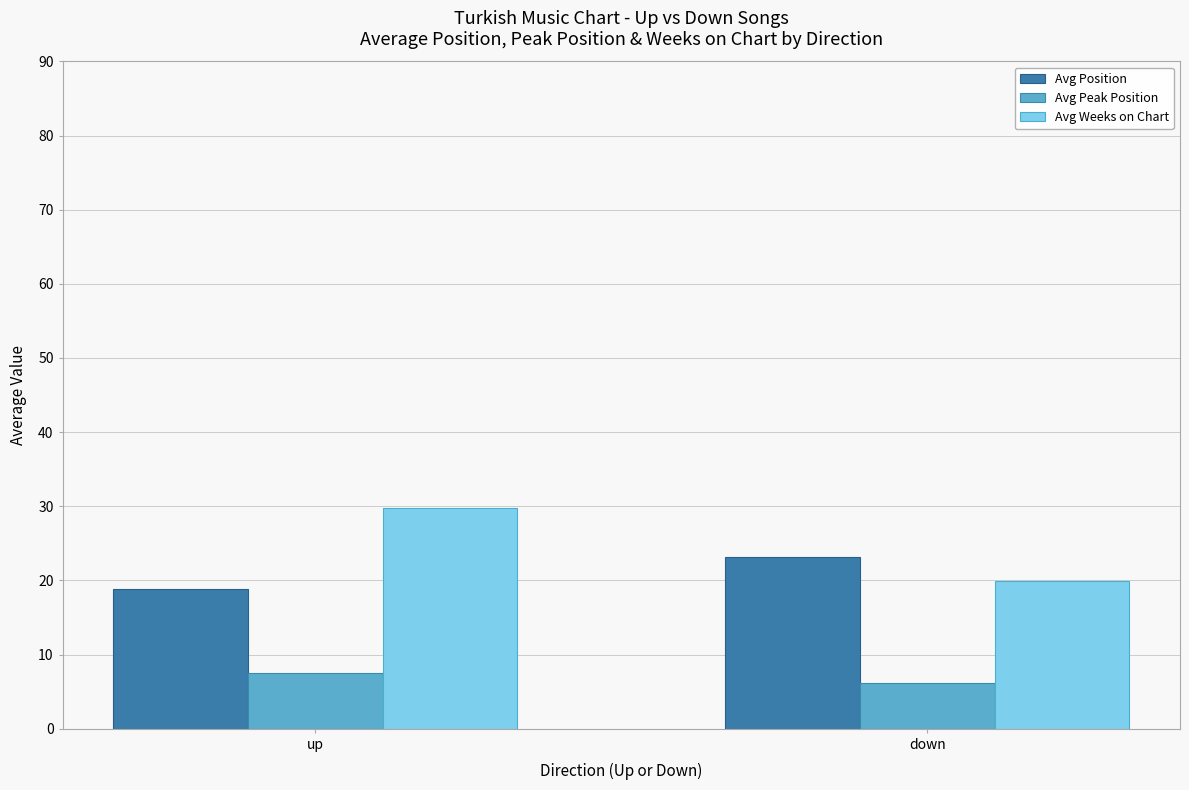

What is the difference between the maximum and minimum values in the Avg Weeks on Chart series?

9.9